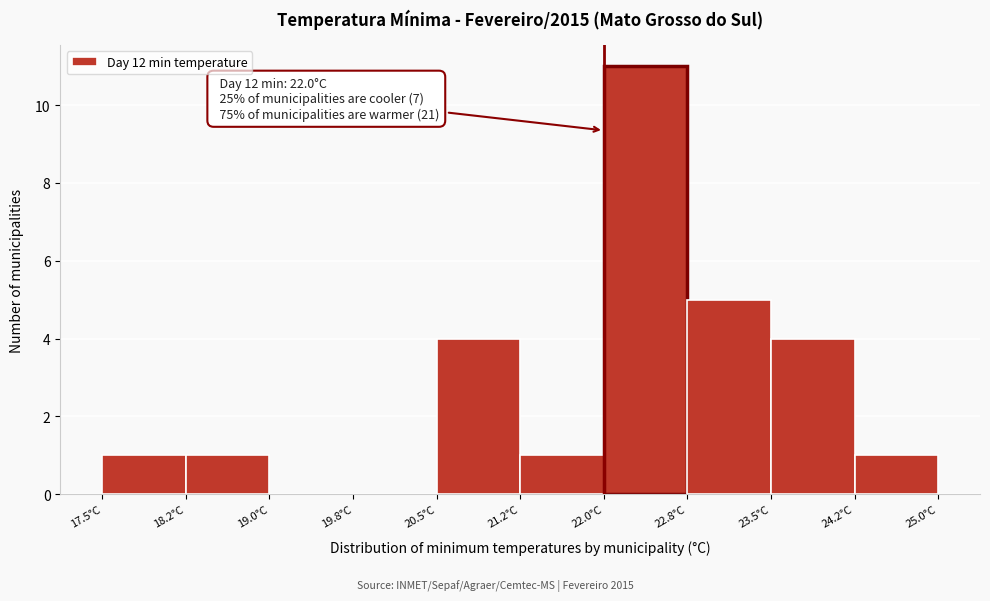

Over which range of the x-axis is the bar tallest?

22.00 to 22.75